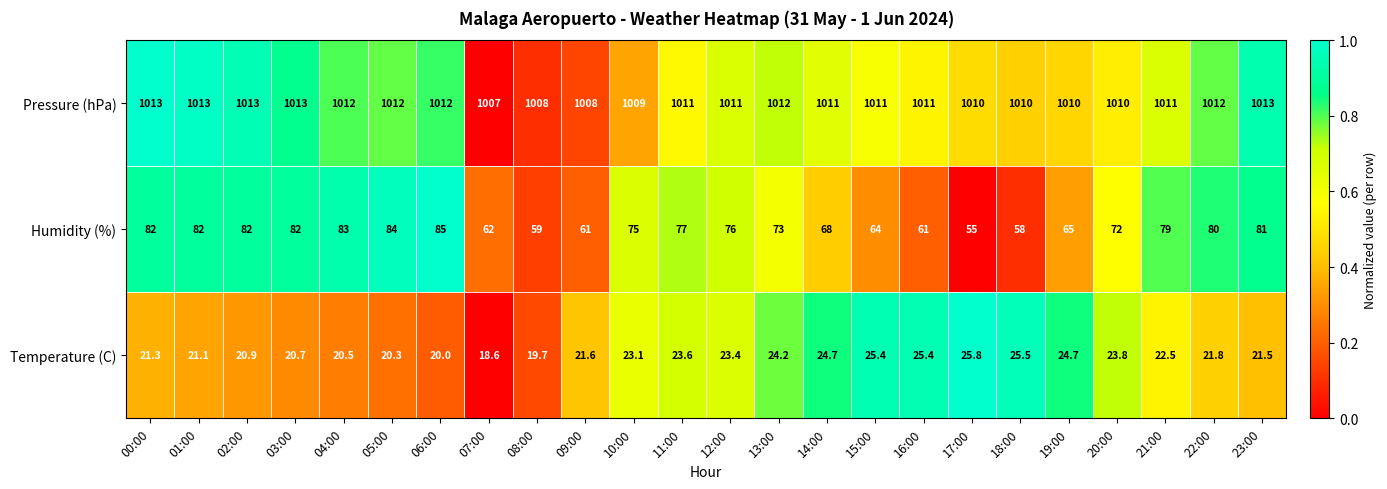

What value does the Temperature (C) series have at 20:00?

23.8